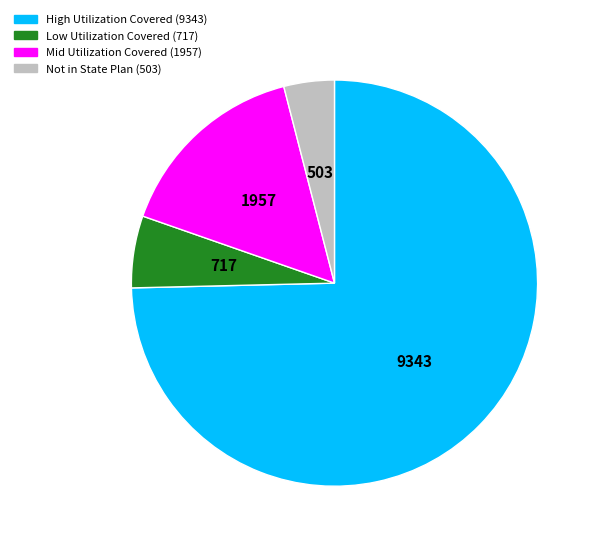

Does any single category account for the majority?

Yes